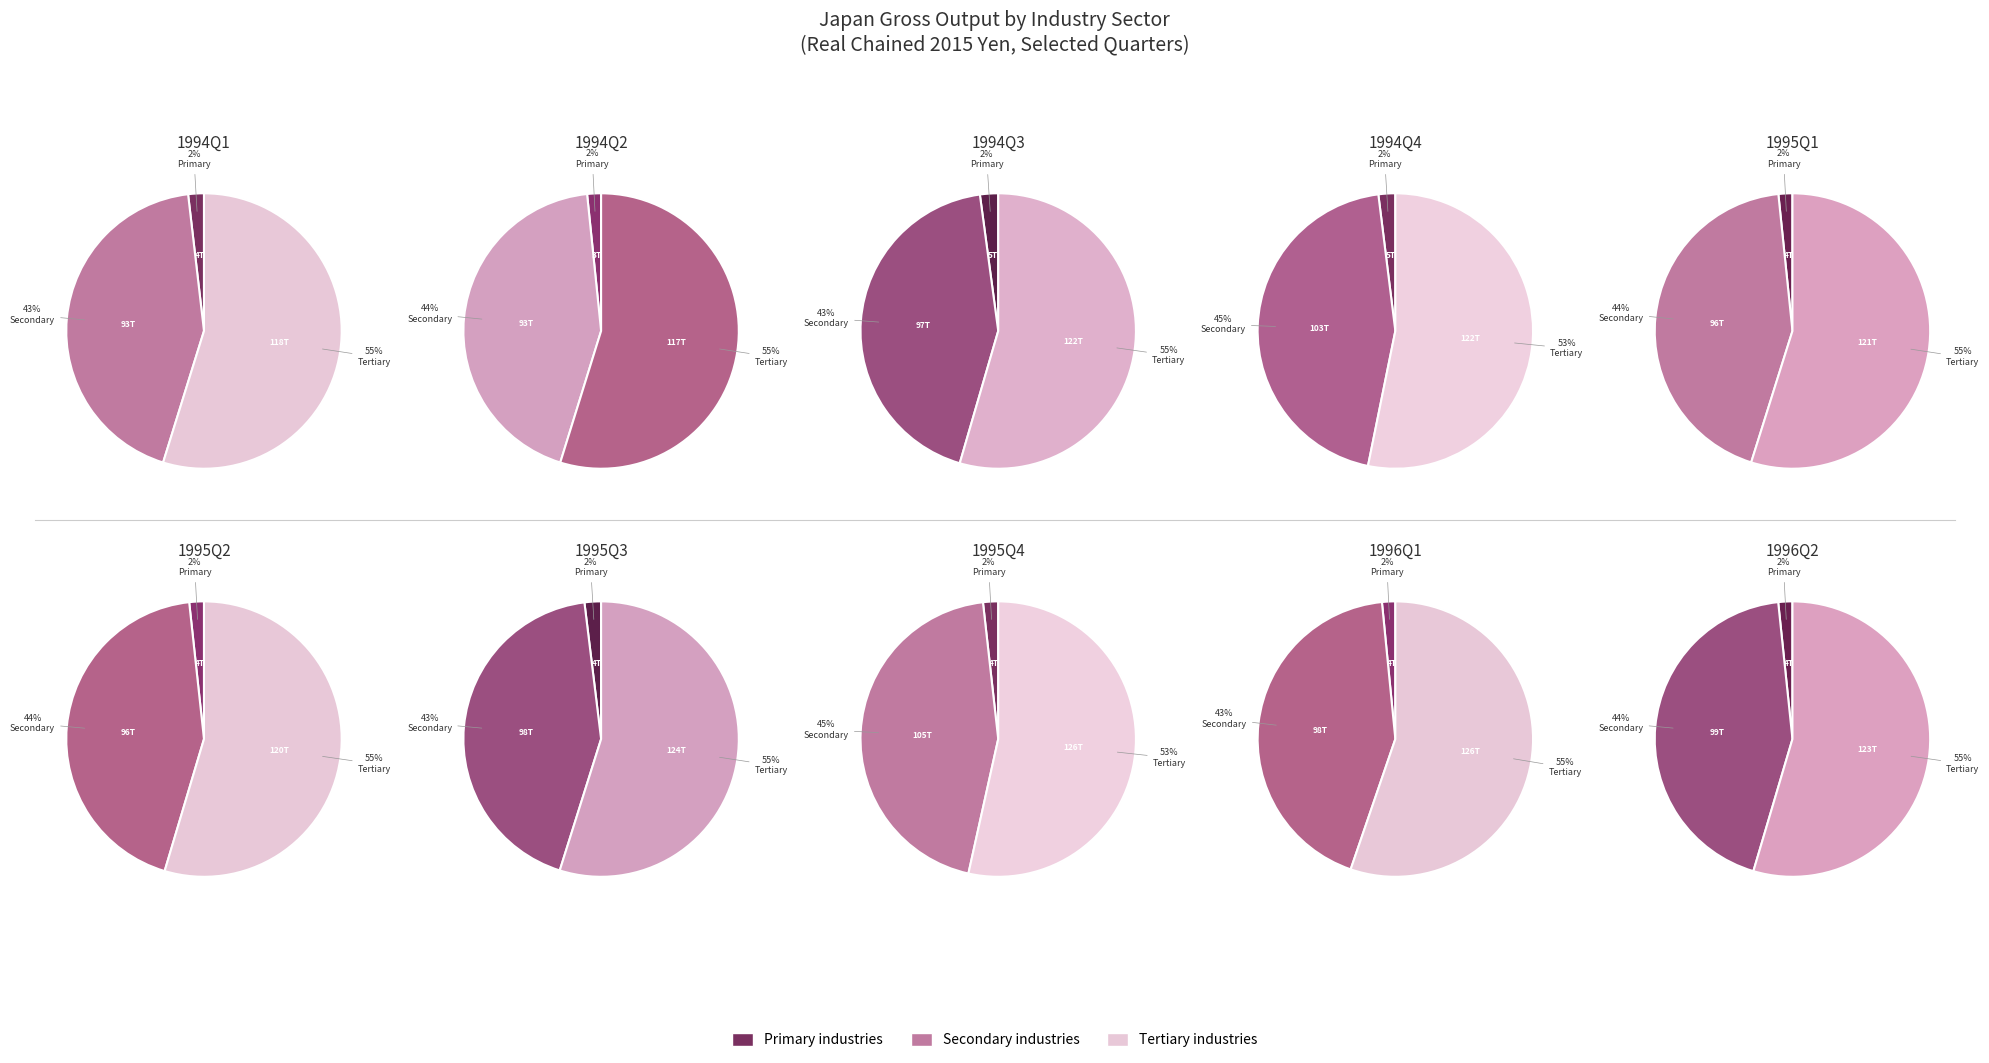

What portion of the pie excludes 1995Q1?

91.0%